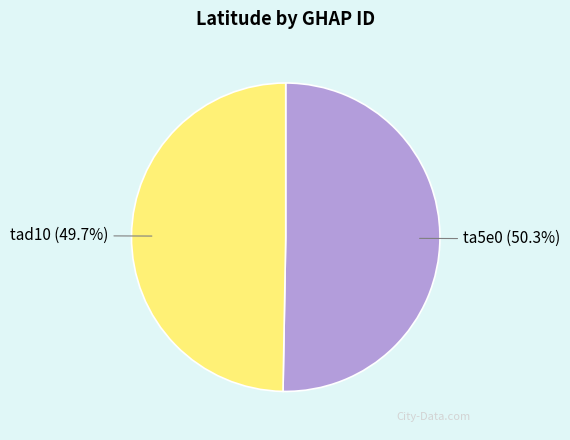

Is there a majority slice in this chart?

Yes